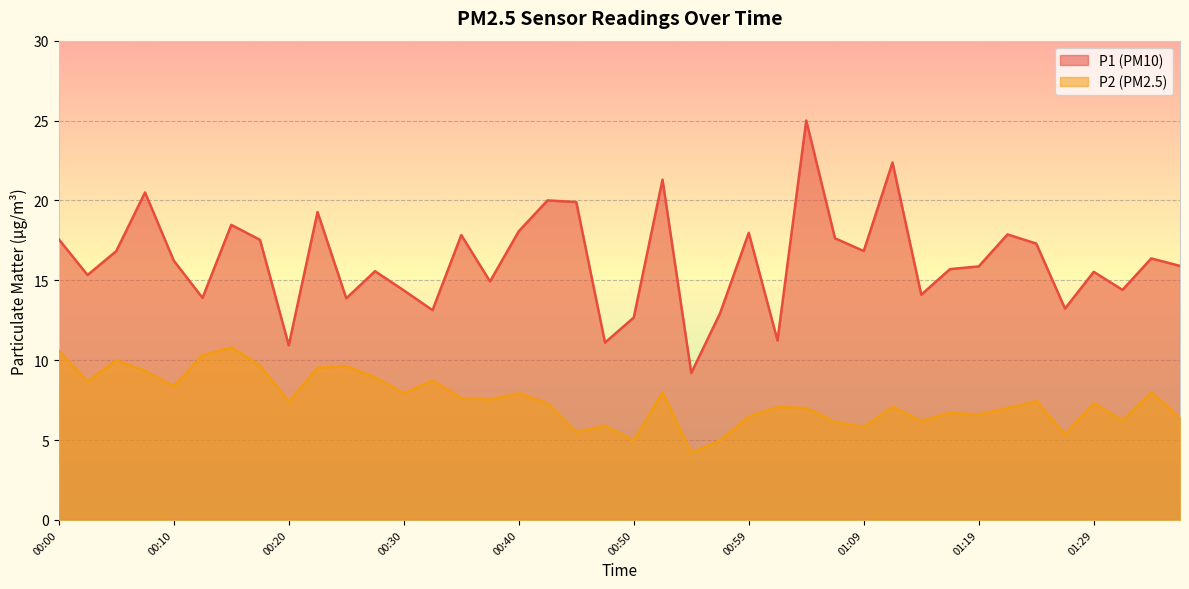

Rank the series by their average value, from lowest to highest.

P2, P1